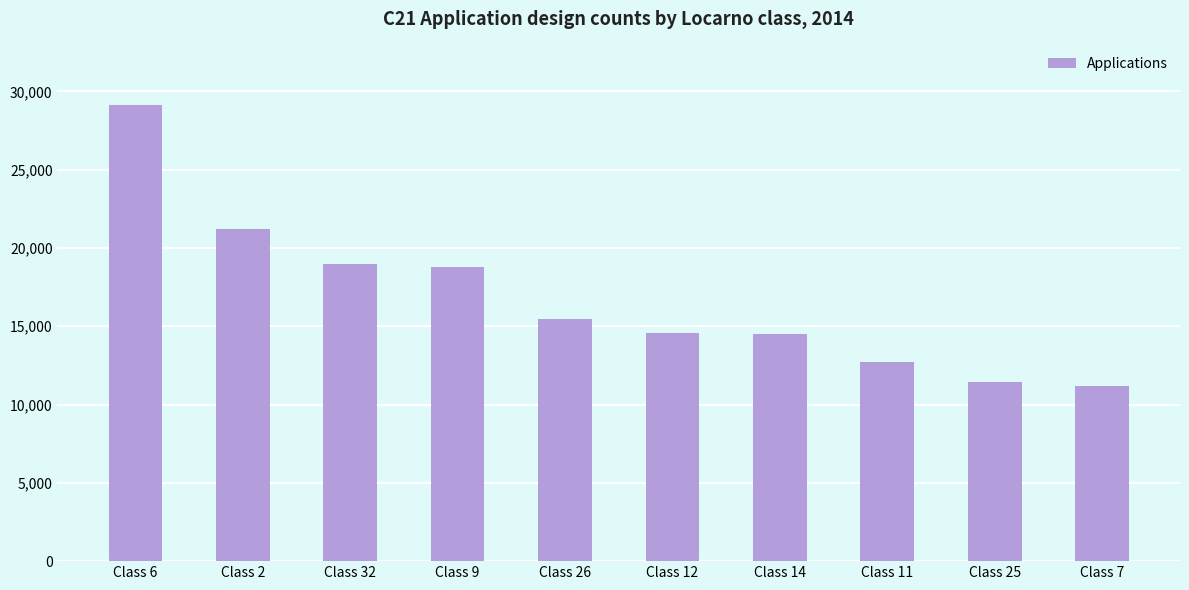

Between Class 11 and Class 26, which is larger?

Class 26